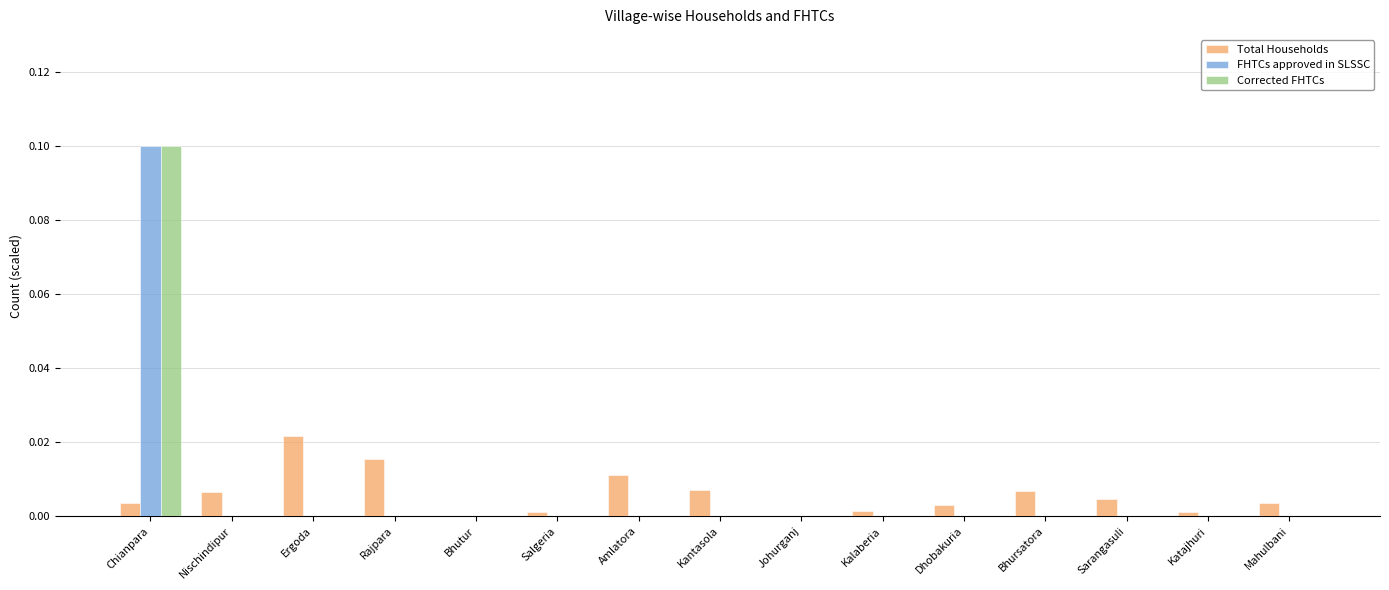

The FHTCs approved in SLSSC series shows 0.0 at Rajpara. True or false?

True